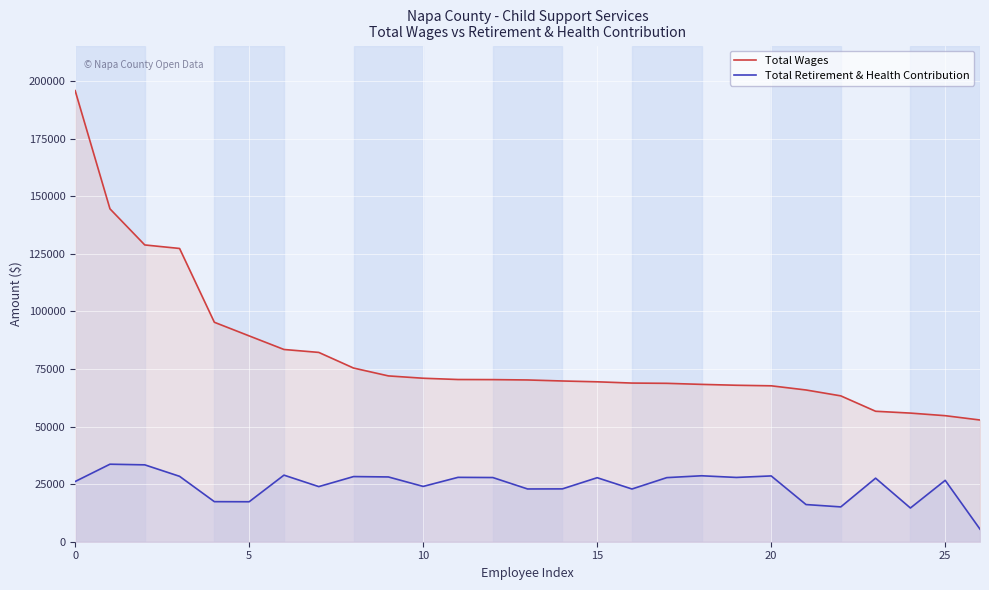

The value of Total Wages at 25 is 30728. True or false?

False